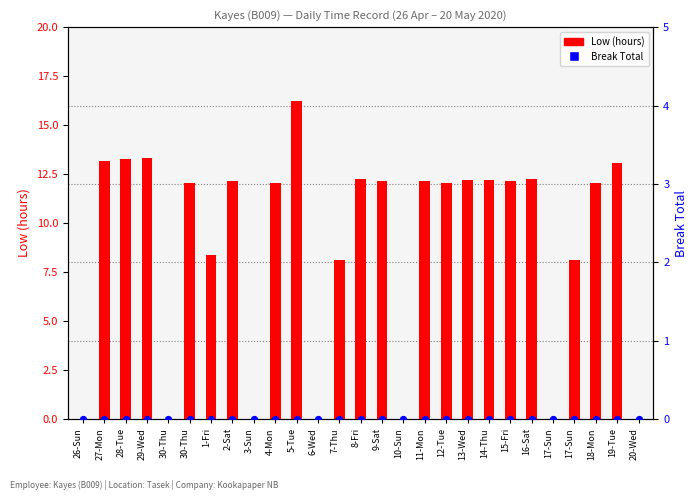

At which category is the sum across all series the highest?

5-Tue